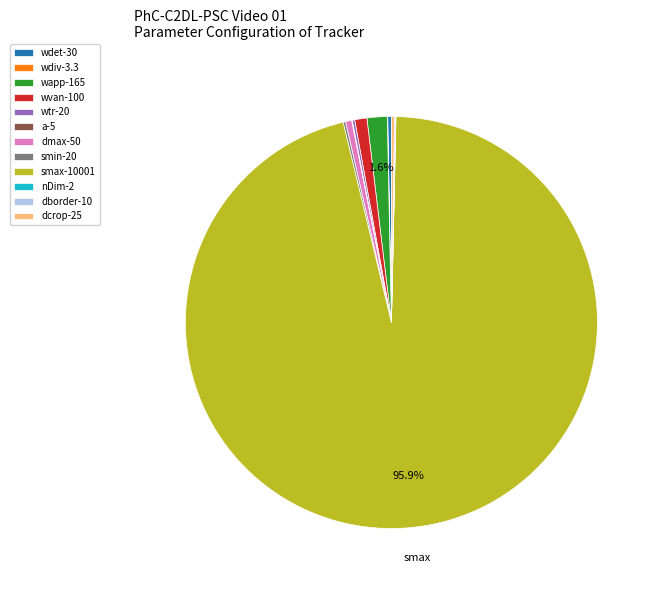

What is the smallest slice in the pie chart?

nDim